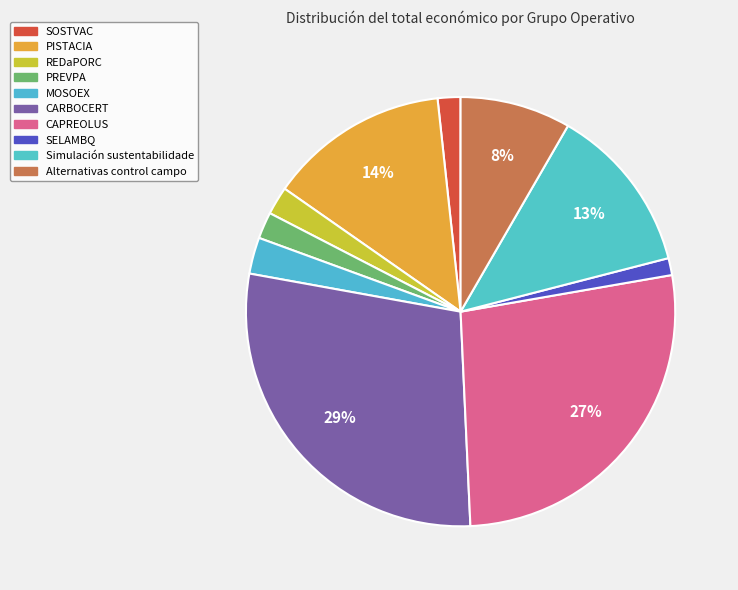

To the nearest percent, what is the combined percentage of CARBOCERT and SOSTVAC?

30%